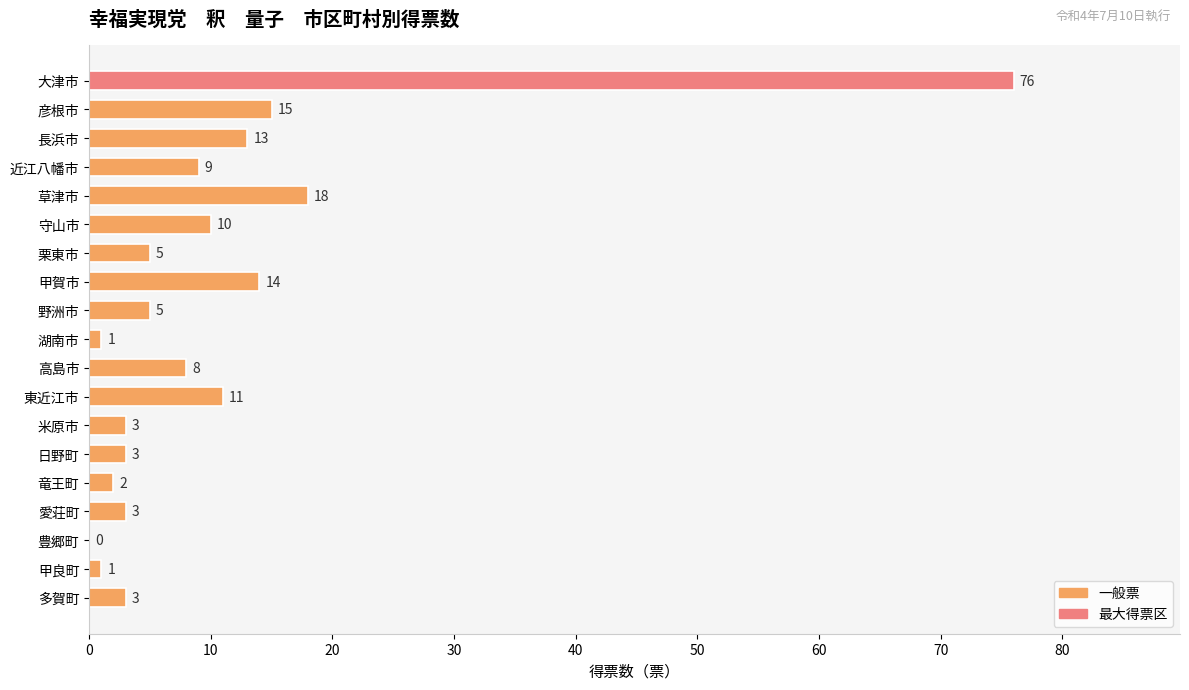

At which label is the value closest to 38?

草津市